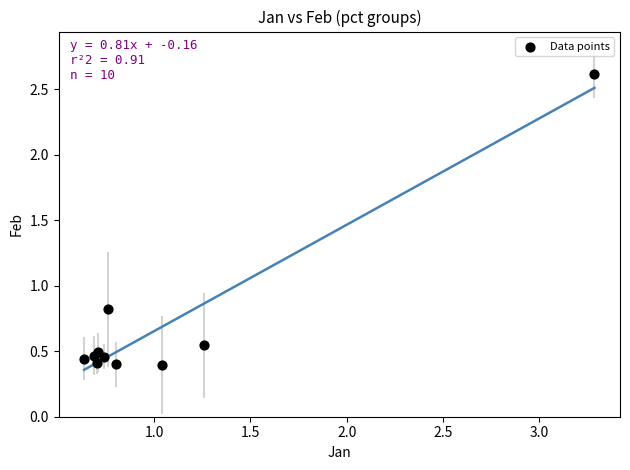

What Y value in the scatter plot is closest to 1?

0.8